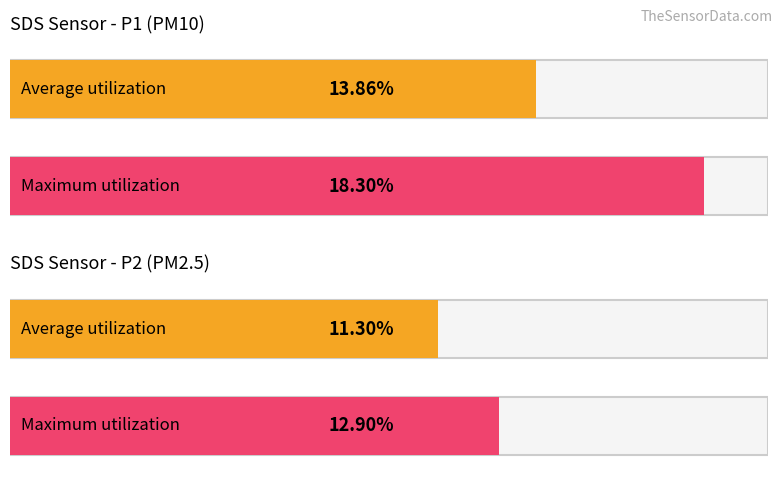

Are the bars grouped side by side (vs. stacked)?

Yes